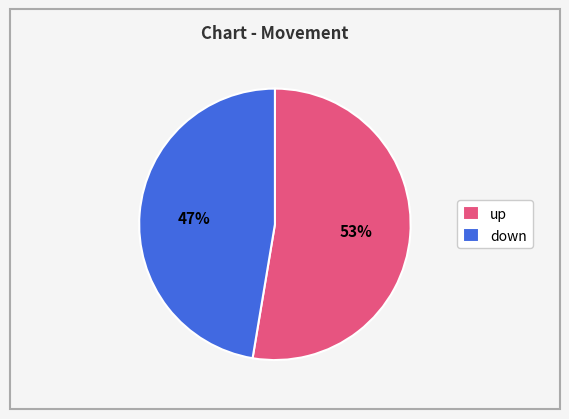

To the nearest percent, what portion does down represent?

47%